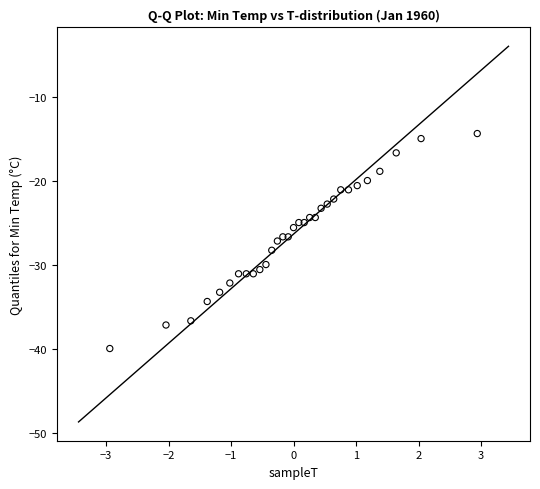

What is the range of Y values (max minus min)?

25.6